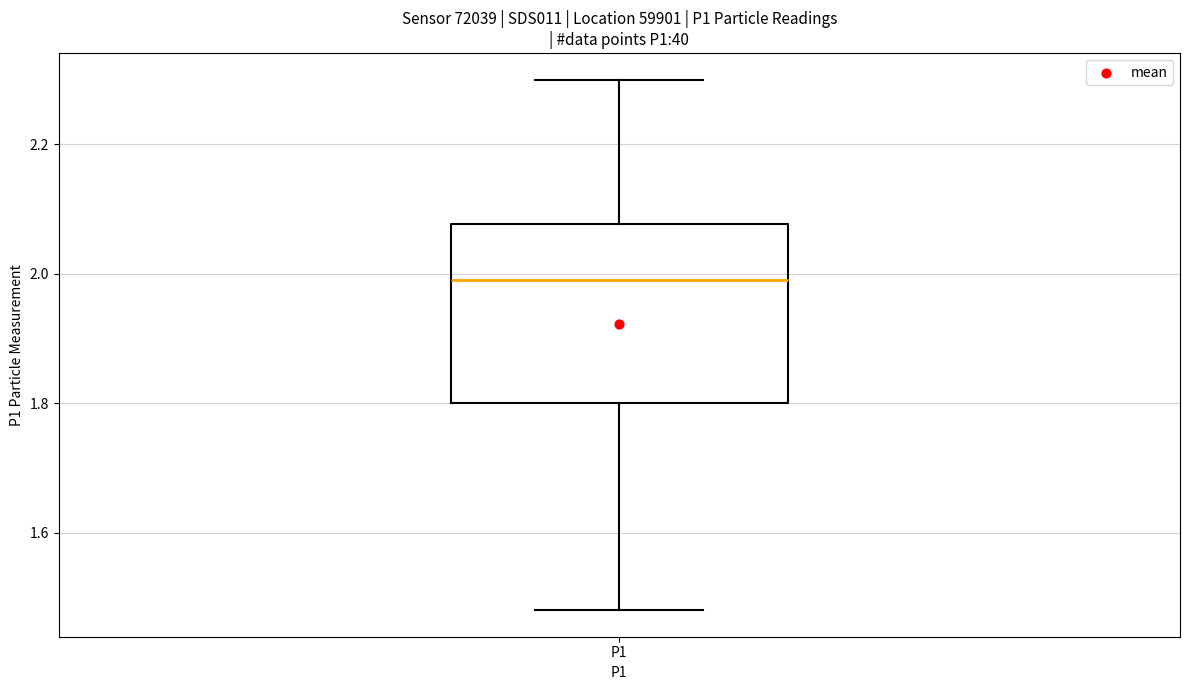

Where does the lower whisker of the box for P1 end on the y-axis? The values are not printed on the chart, so give them approximately, as read against the axis.

1.48